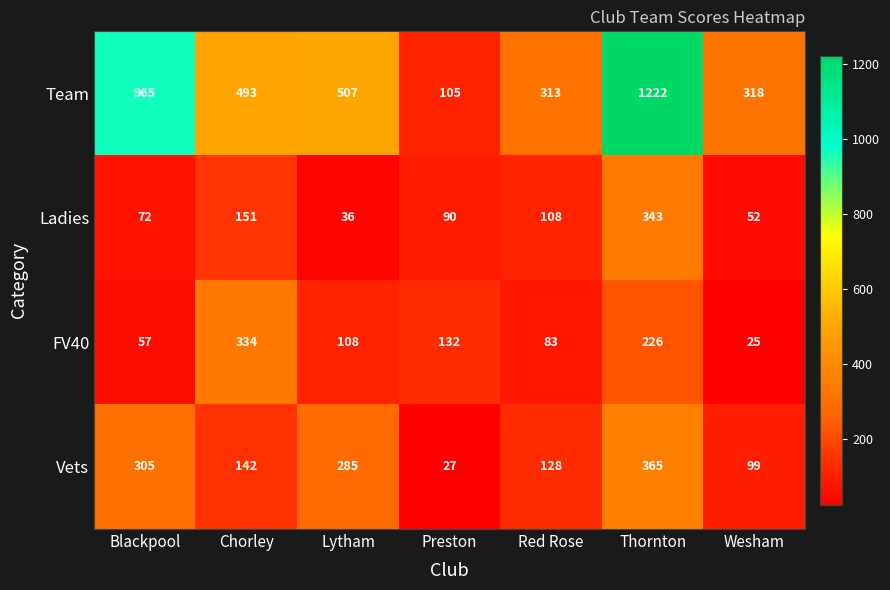

What is the greatest value displayed?

1222